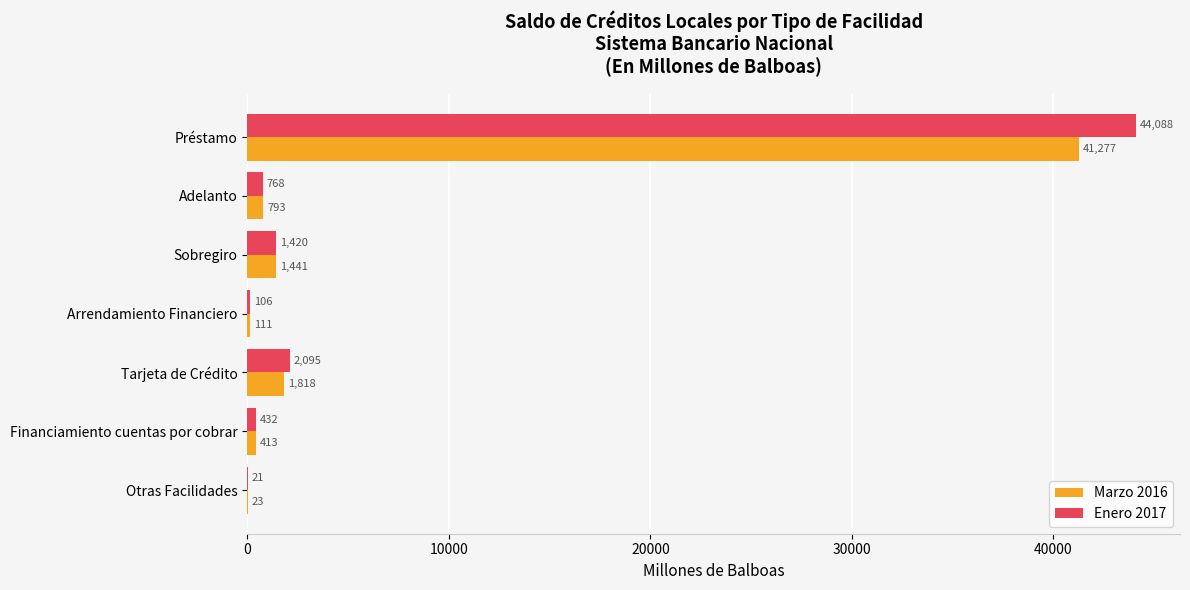

Read the Marzo 2016 value at Sobregiro.

1440.5